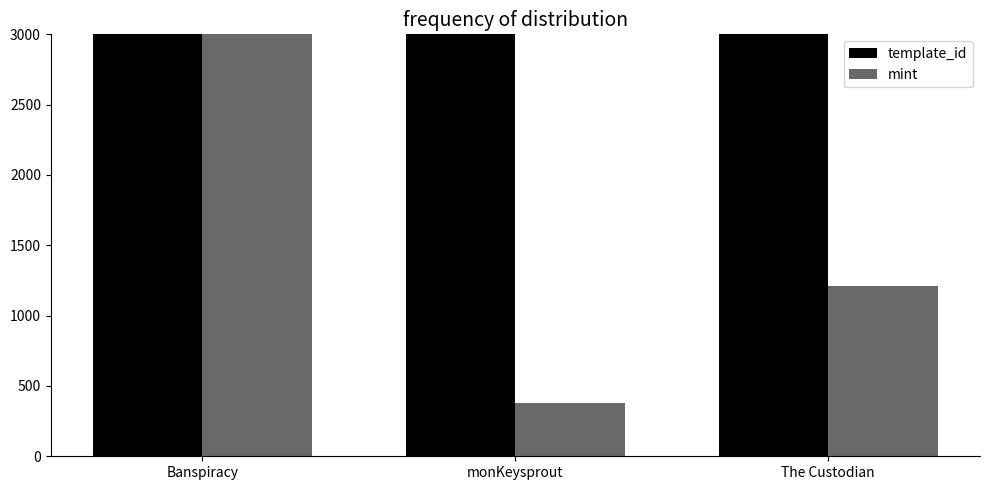

Reading right to left, what are all the values shown in this chart?

template_id: The Custodian=640424	monKeysprout=638100	Banspiracy=617504
mint: The Custodian=1208	monKeysprout=380	Banspiracy=3979